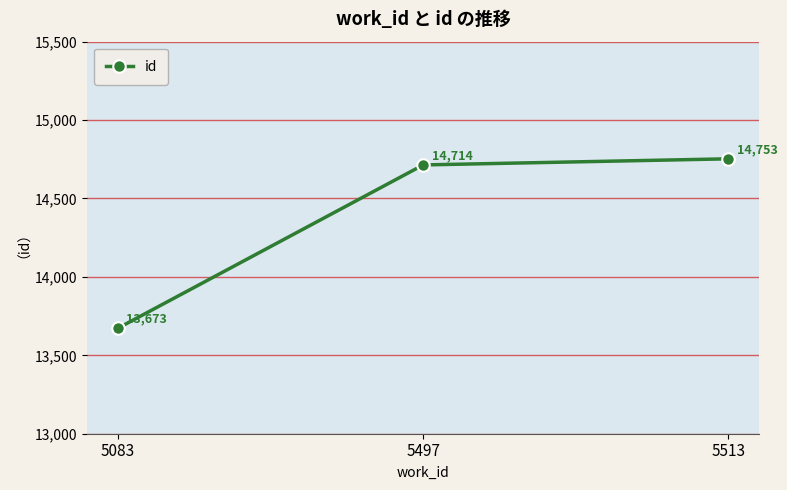

Count the number of data series in this chart.

1